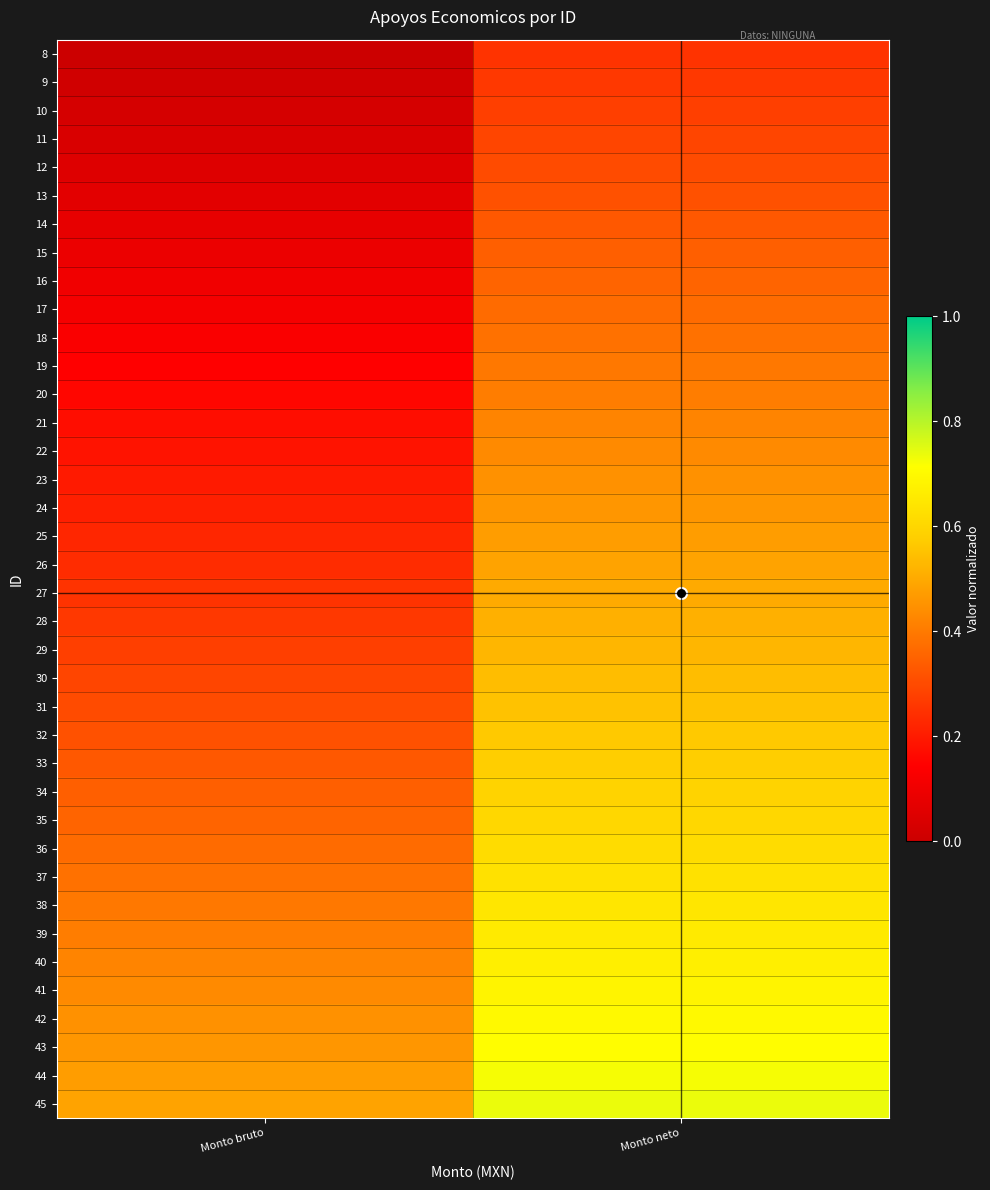

At which category is the sum across all series the highest?

Monto neto